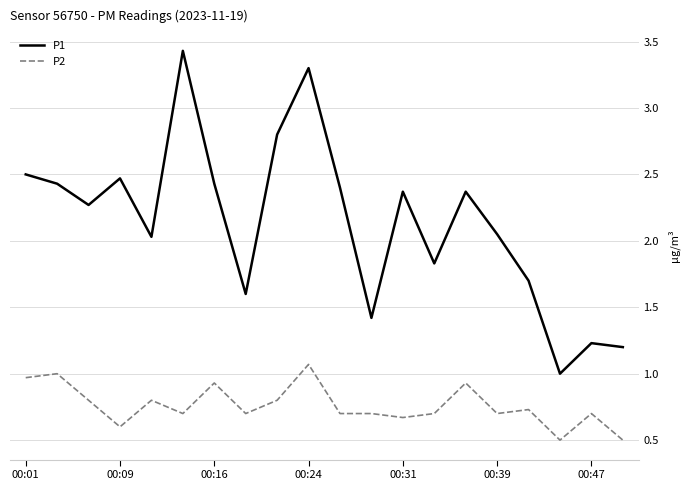

List the series in order of their peak value, highest first.

P1, P2